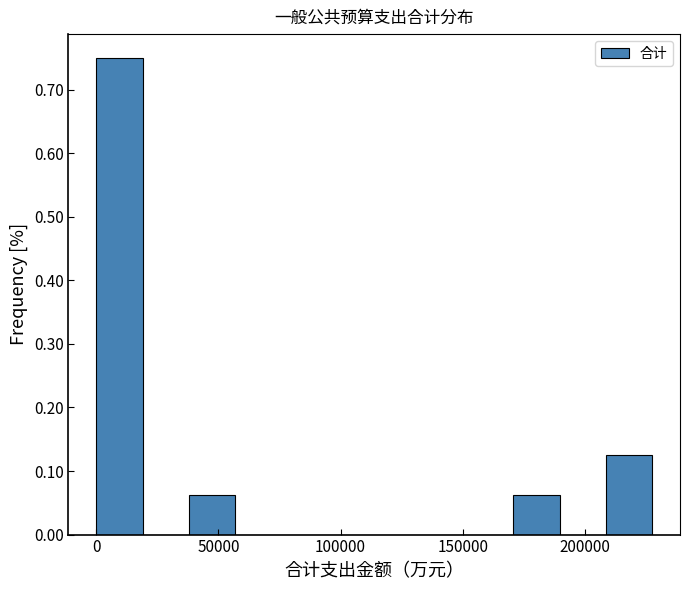

Around what value on the x-axis is the tallest bar? Give the approximate position of its centre, as read against the axis.

10000